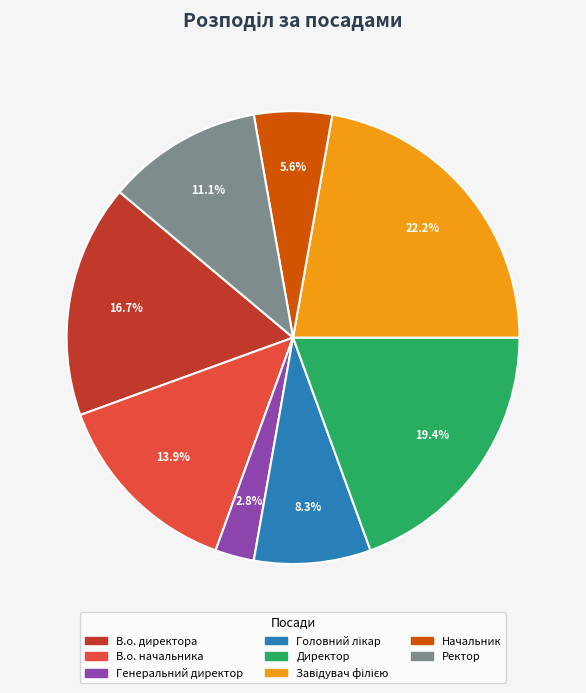

To the nearest percent, what is the average slice percentage?

12%